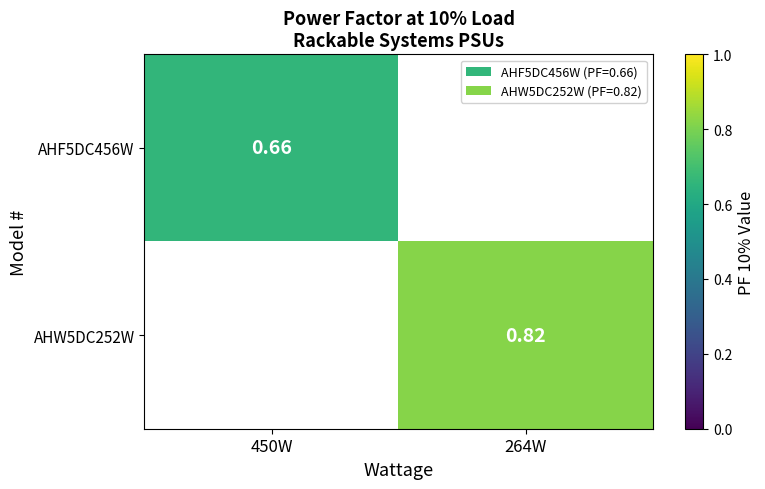

How many categories are shown in the chart?

2